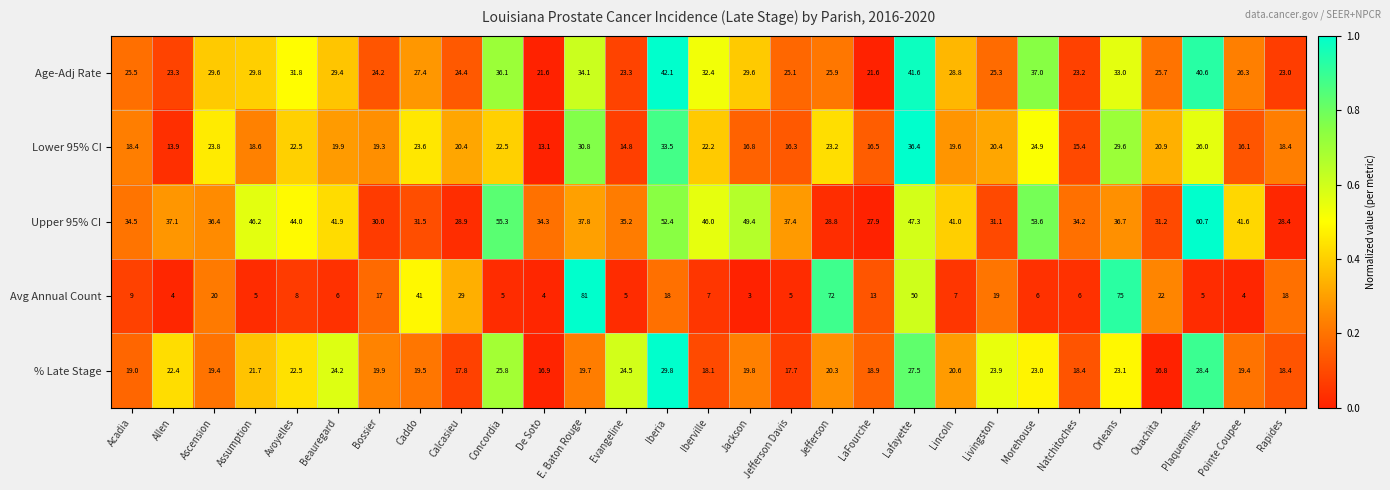

How many categories are shown in the chart?

29